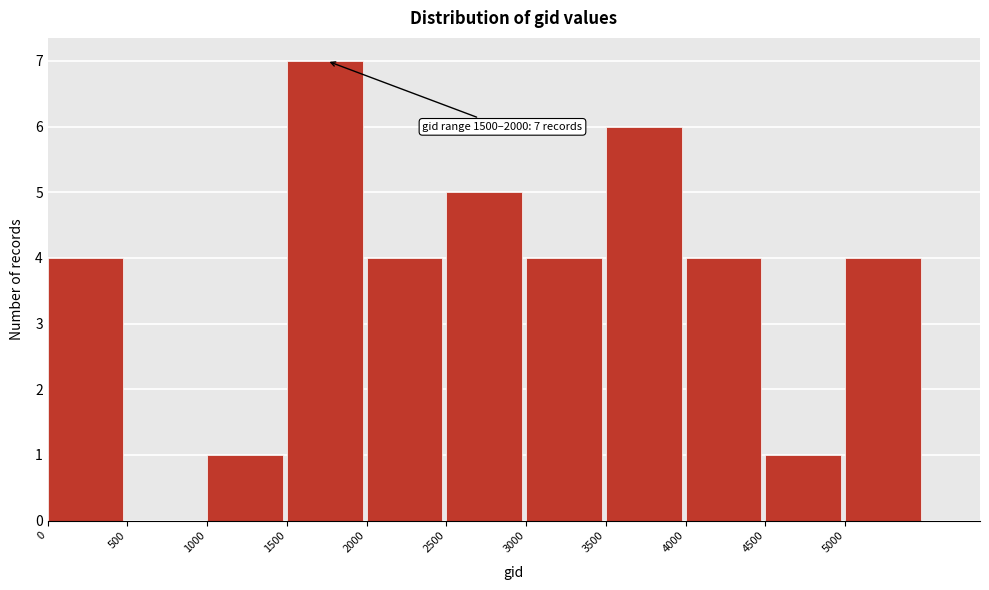

Over which range of the x-axis is the bar tallest?

1500 to 2000